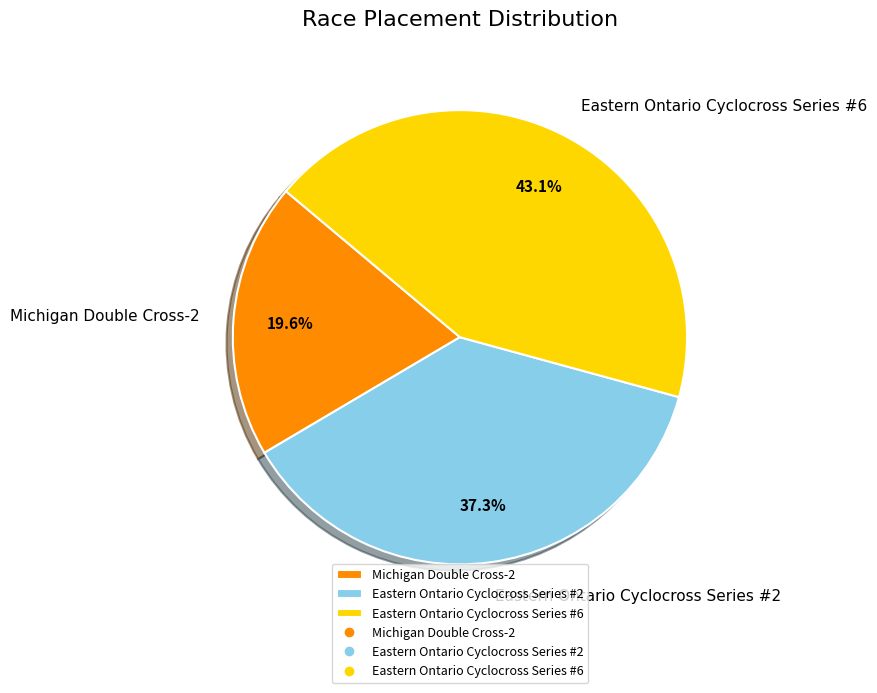

True or false: Eastern Ontario Cyclocross Series #6 accounts for 49% of the total.

False